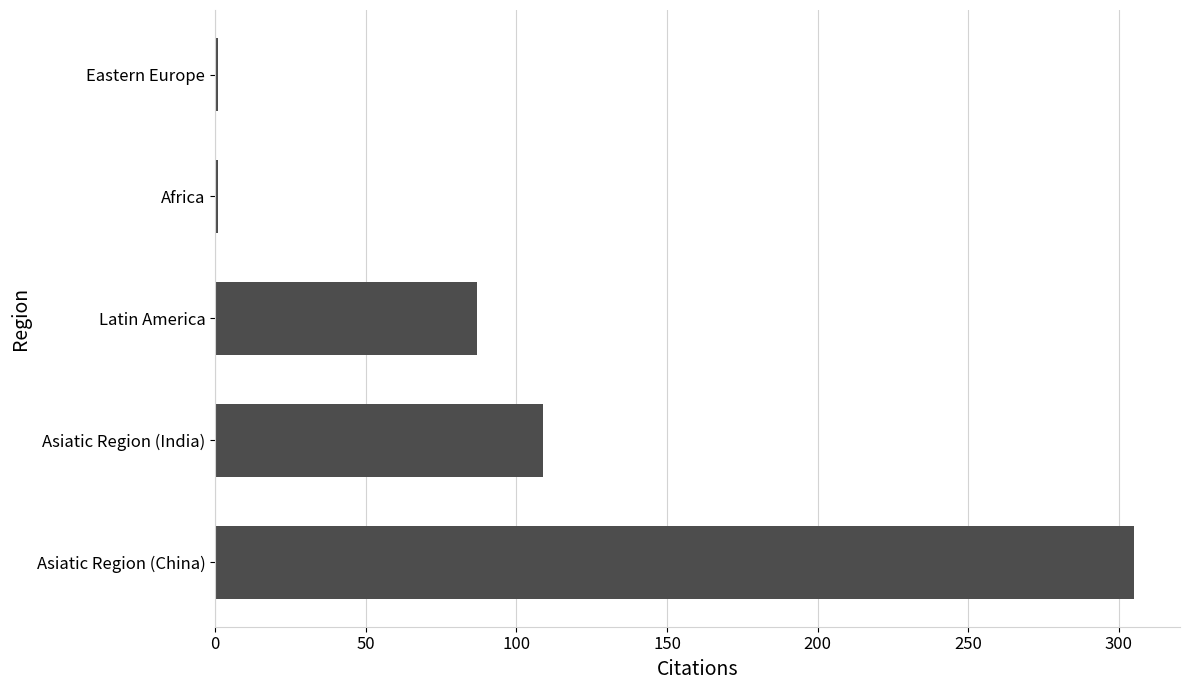

Approximately how many times larger is the value at Asiatic Region (China) compared to Asiatic Region (India)?

2.8